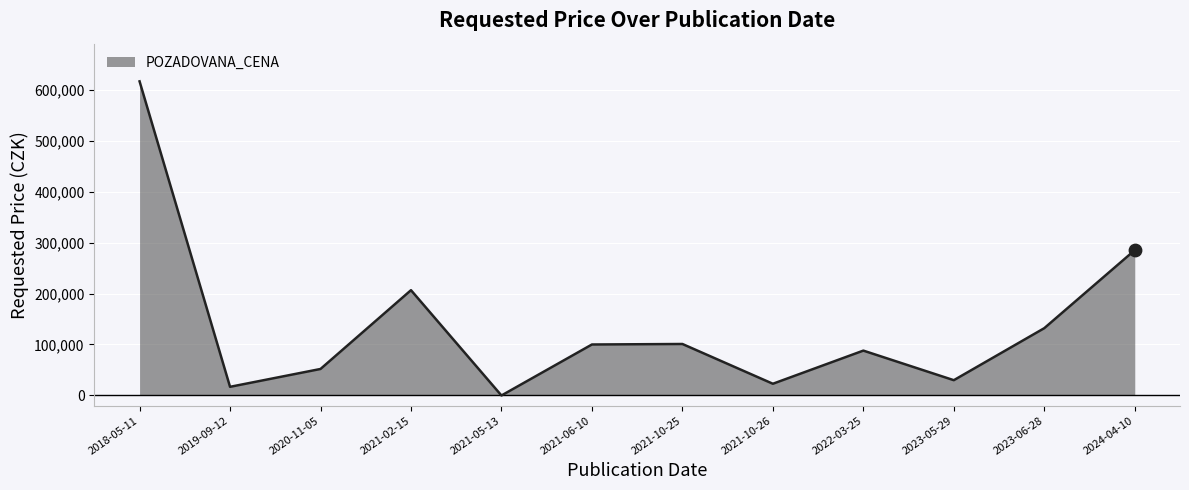

What is the change in value from 2018-05-11 to 2021-06-10?

-516000